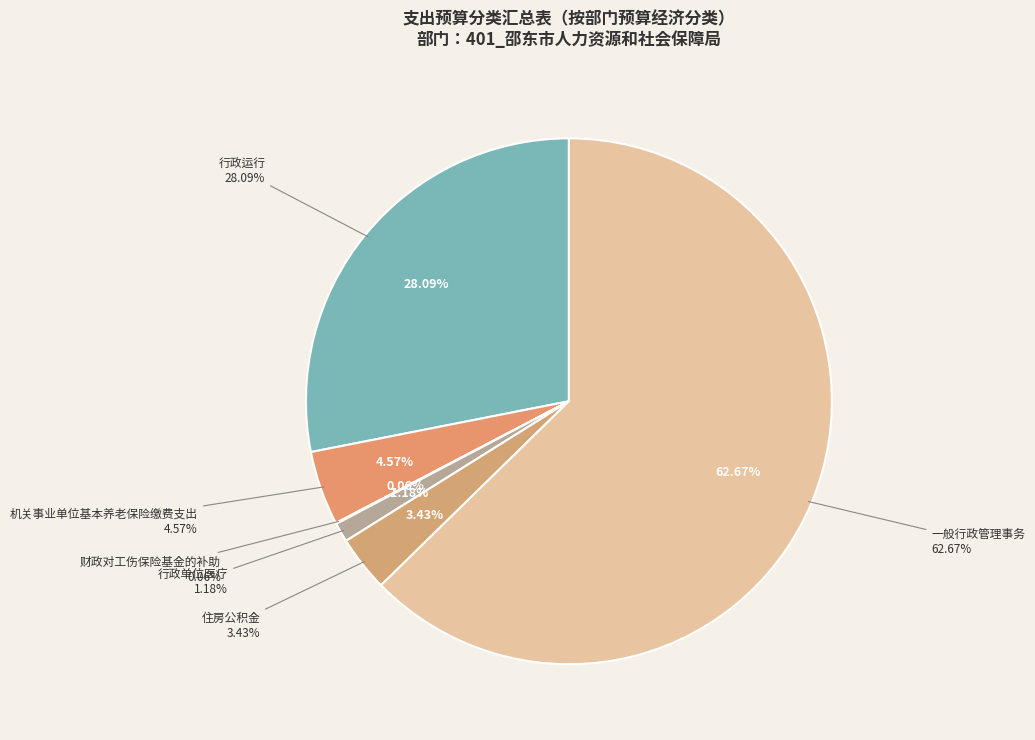

How many slices are in this pie chart?

6